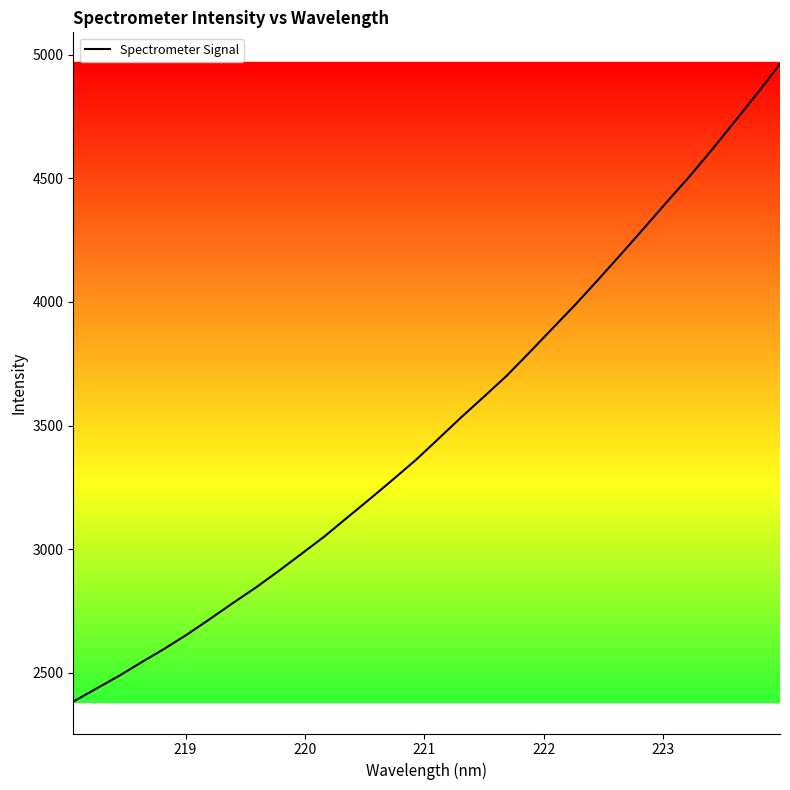

What is the difference between the maximum and minimum values?

2576.9